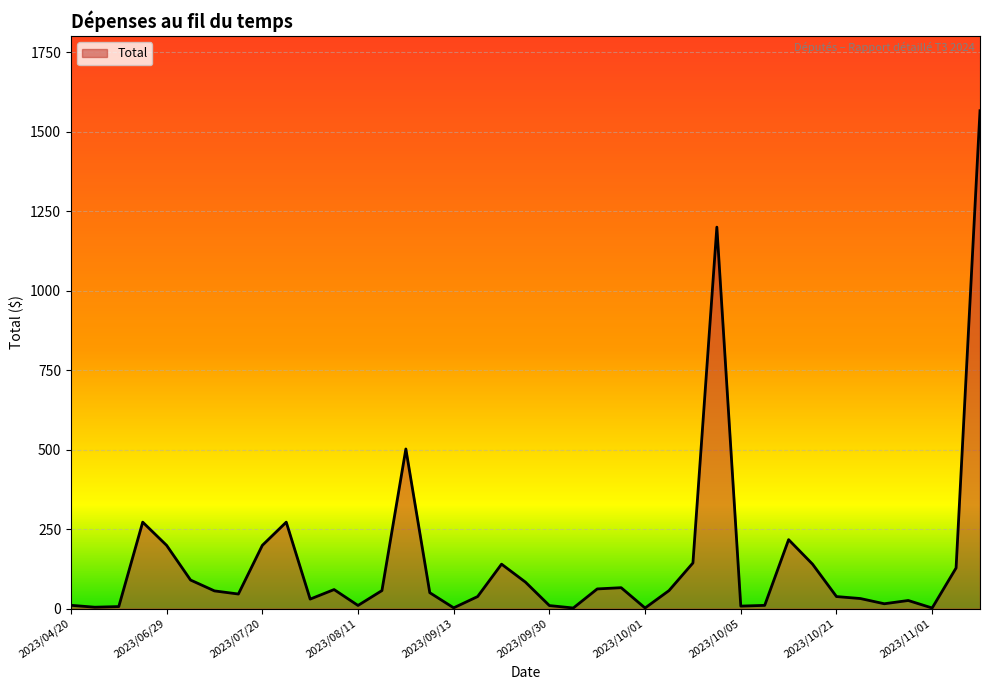

What is the maximum value shown in the chart?

1566.2